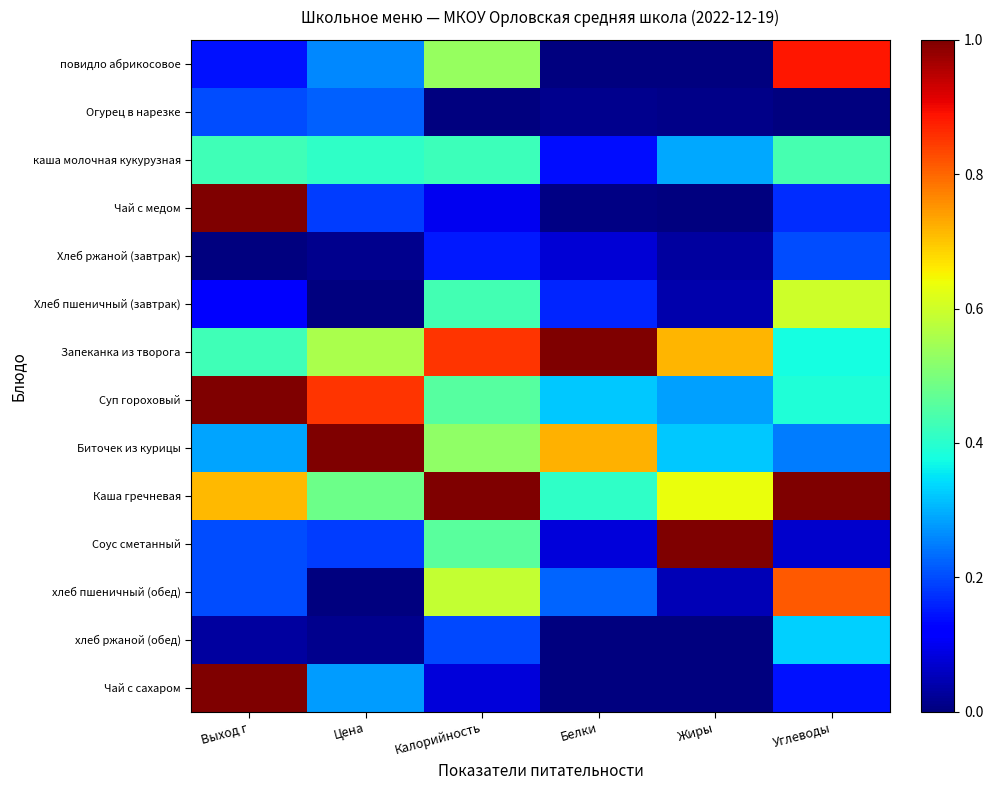

Reading left to right, list all the values displayed in this chart.

повидло абрикосовое: Выход г=0.1	Цена=0.3	Калорийность=0.5	Белки=0.0	Жиры=0.0	Углеводы=0.9
Огурец в нарезке: Выход г=0.2	Цена=0.2	Калорийность=0.0	Белки=0.0	Жиры=0.0	Углеводы=0.0
каша молочная кукурузная: Выход г=0.4	Цена=0.4	Калорийность=0.4	Белки=0.1	Жиры=0.3	Углеводы=0.4
Чай с медом: Выход г=1.0	Цена=0.2	Калорийность=0.1	Белки=0.0	Жиры=0.0	Углеводы=0.2
Хлеб ржаной (завтрак): Выход г=0.0	Цена=0.0	Калорийность=0.2	Белки=0.1	Жиры=0.0	Углеводы=0.2
Хлеб пшеничный (завтрак): Выход г=0.1	Цена=0.0	Калорийность=0.4	Белки=0.2	Жиры=0.0	Углеводы=0.6
Запеканка из творога: Выход г=0.4	Цена=0.6	Калорийность=0.9	Белки=1.0	Жиры=0.7	Углеводы=0.4
Суп гороховый: Выход г=1.0	Цена=0.9	Калорийность=0.5	Белки=0.3	Жиры=0.3	Углеводы=0.4
Биточек из курицы: Выход г=0.3	Цена=1.0	Калорийность=0.5	Белки=0.7	Жиры=0.3	Углеводы=0.2
Каша гречневая: Выход г=0.7	Цена=0.5	Калорийность=1.0	Белки=0.4	Жиры=0.6	Углеводы=1.0
Соус сметанный: Выход г=0.2	Цена=0.2	Калорийность=0.5	Белки=0.1	Жиры=1.0	Углеводы=0.1
хлеб пшеничный (обед): Выход г=0.2	Цена=0.0	Калорийность=0.6	Белки=0.2	Жиры=0.1	Углеводы=0.8
хлеб ржаной (обед): Выход г=0.0	Цена=0.0	Калорийность=0.2	Белки=0.0	Жиры=0.0	Углеводы=0.3
Чай с сахаром: Выход г=1.0	Цена=0.3	Калорийность=0.1	Белки=0.0	Жиры=0.0	Углеводы=0.1